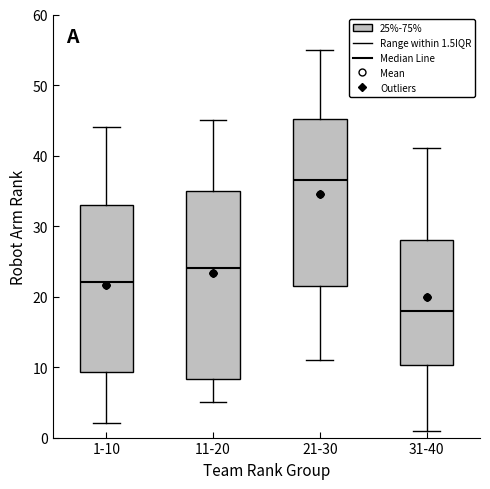

Where does the upper whisker of the box for 1-10 end on the y-axis? The values are not printed on the chart, so give them approximately, as read against the axis.

44